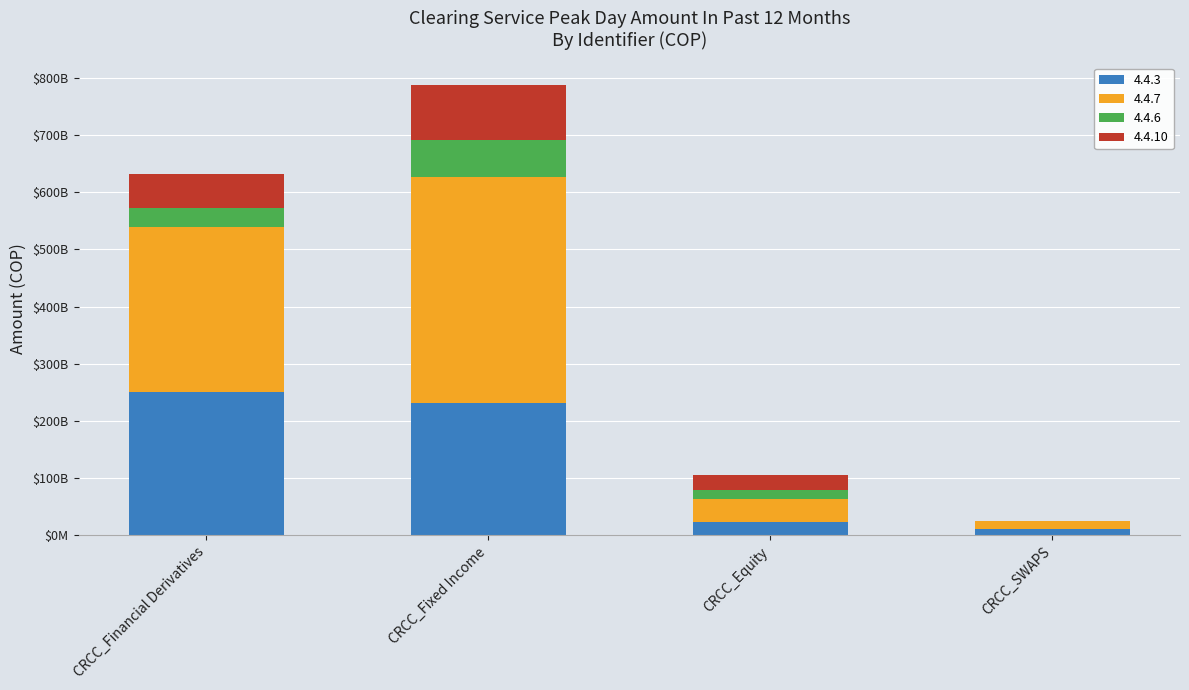

What are all the series names shown in the legend?

4.4.3, 4.4.7, 4.4.6, 4.4.10